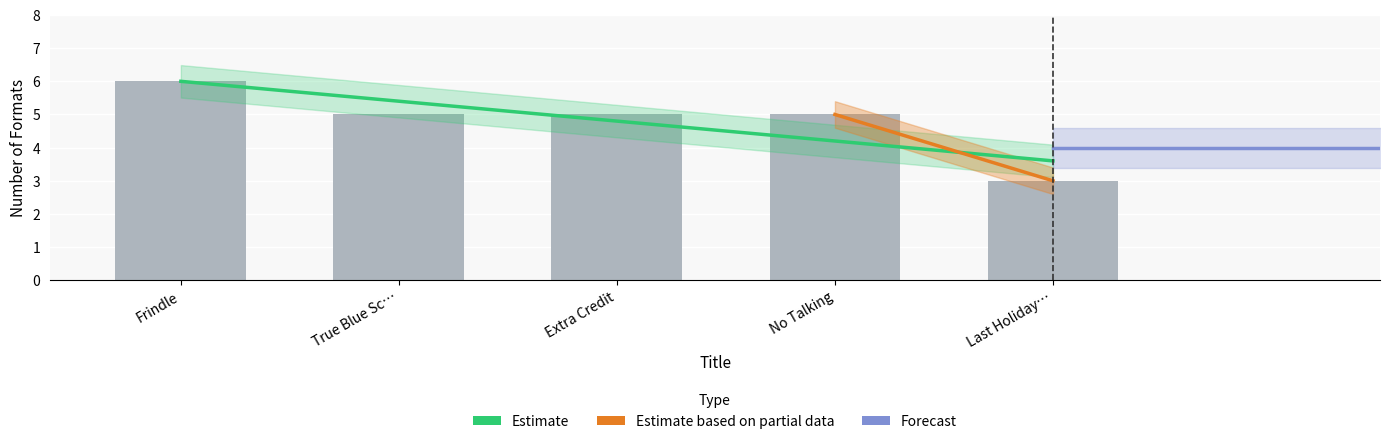

What is the label of the 4th bar from the left?

No Talking